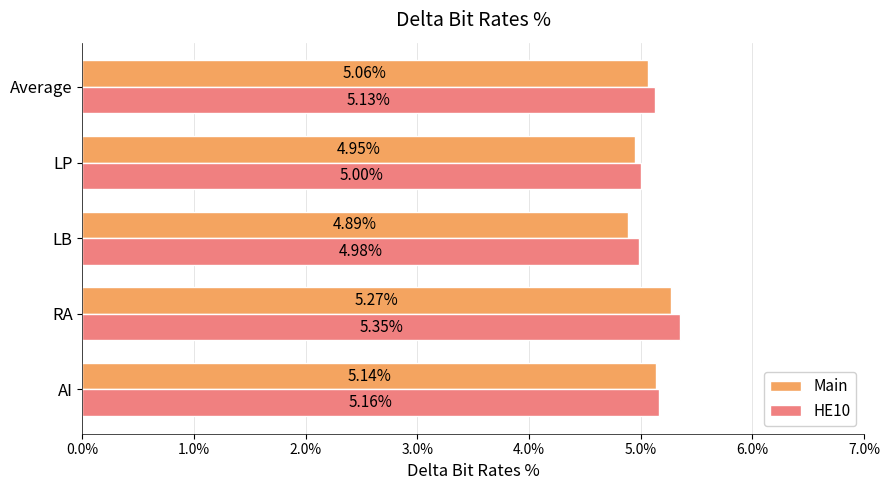

What position from the left is Average?

5